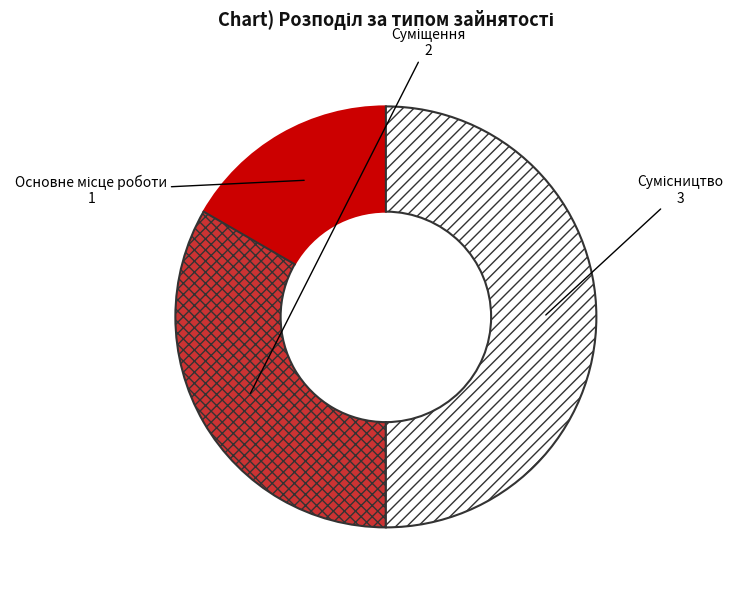

To the nearest percent, what is the combined percentage of Суміщення and Сумісництво?

83%